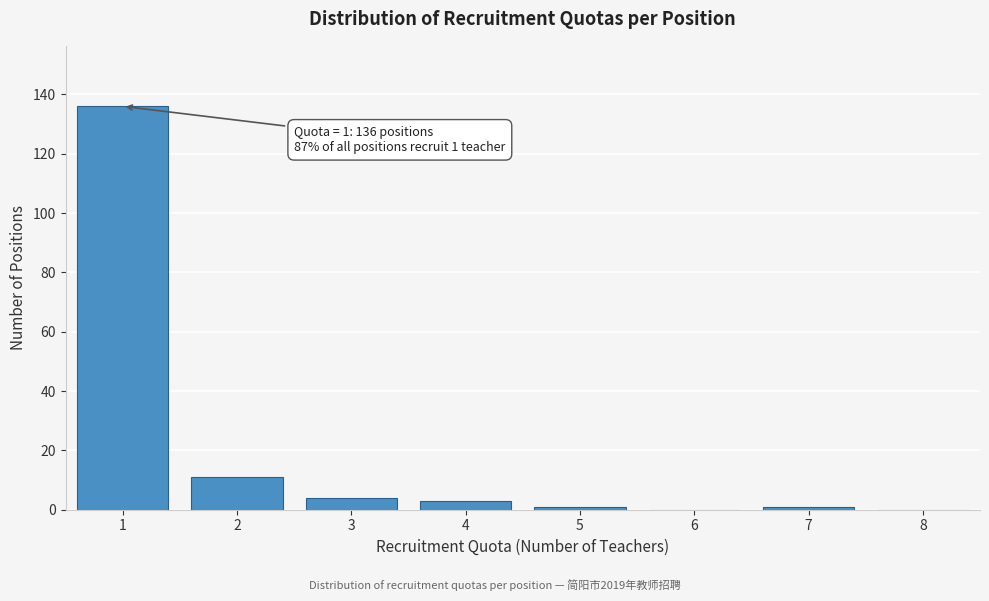

Reading left to right, what are all the values shown in this chart?

1=136	2=11	3=4	4=3	5=1	6=0	7=1	8=0